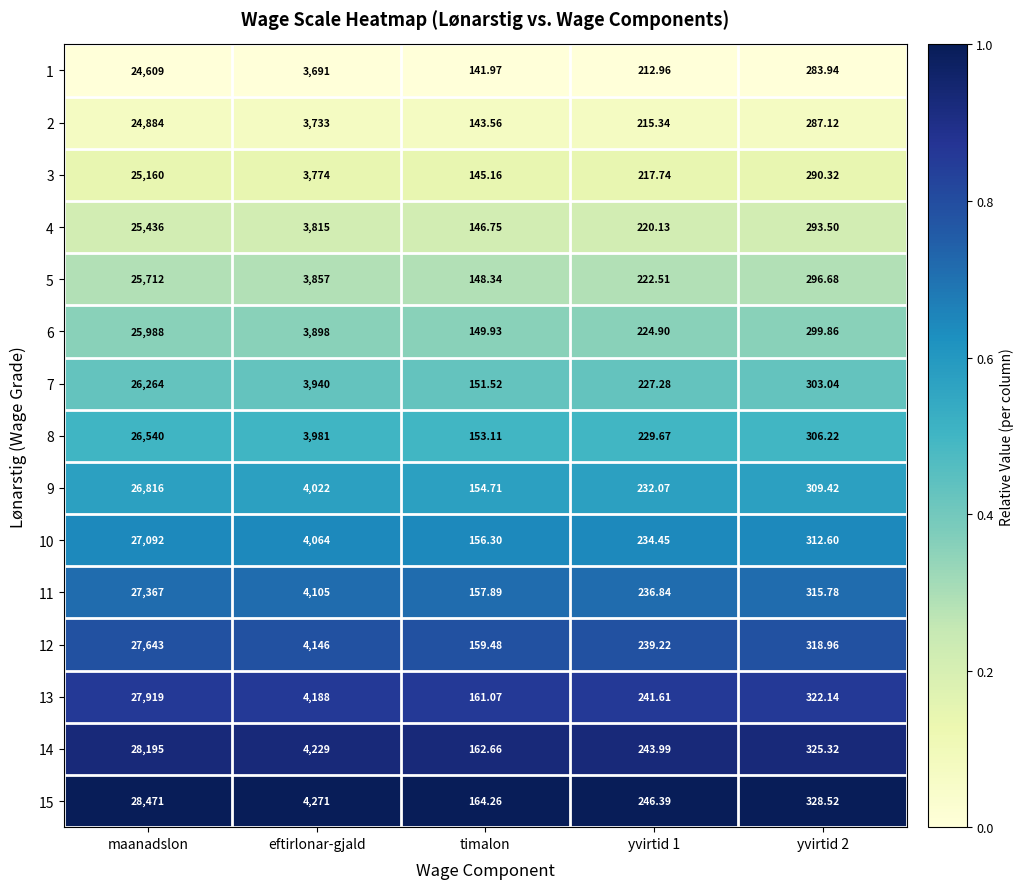

At which category is the sum across all series the highest?

maanadslon